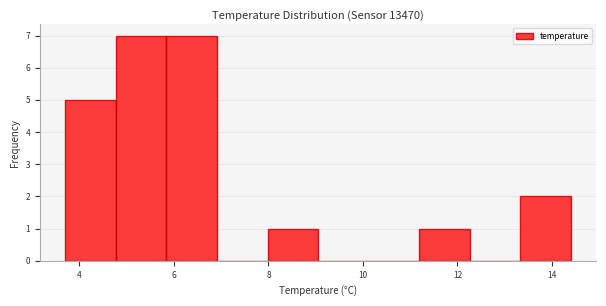

Reading left to right, transcribe this chart: for each bar, give the range it covers on the x-axis and its height. Neither the bar edges nor the heights are printed on the chart, so give them approximately, as read against the axes.

3.8 to 4.8: 5
4.8 to 5.8: 7
5.8 to 7.0: 7
7.0 to 8.0: 0
8.0 to 9.0: 1
9.0 to 10.2: 0
10.2 to 11.2: 0
11.2 to 12.2: 1
12.2 to 13.4: 0
13.4 to 14.4: 2